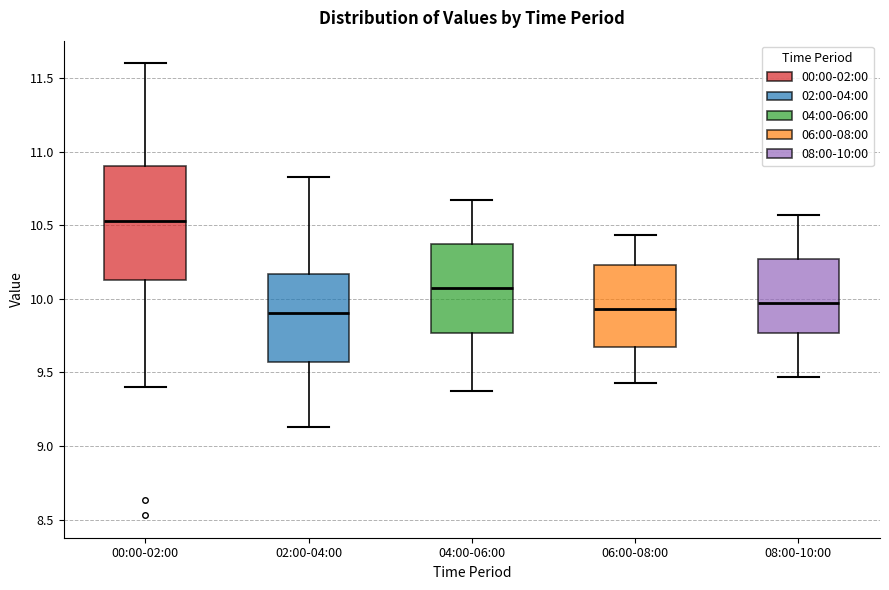

Reading left to right, transcribe this box plot: for each box, give where its median line is, the range the box spans, and where its two whiskers end, as read against the y-axis. The values are not printed on the chart, so give them approximately, as read against the axis.

00:00-02:00: median 10.55, box 10.15 to 10.90, whiskers 9.40 to 11.60
02:00-04:00: median 9.90, box 9.55 to 10.15, whiskers 9.15 to 10.85
04:00-06:00: median 10.05, box 9.75 to 10.35, whiskers 9.35 to 10.65
06:00-08:00: median 9.95, box 9.65 to 10.25, whiskers 9.45 to 10.45
08:00-10:00: median 9.95, box 9.75 to 10.25, whiskers 9.45 to 10.55